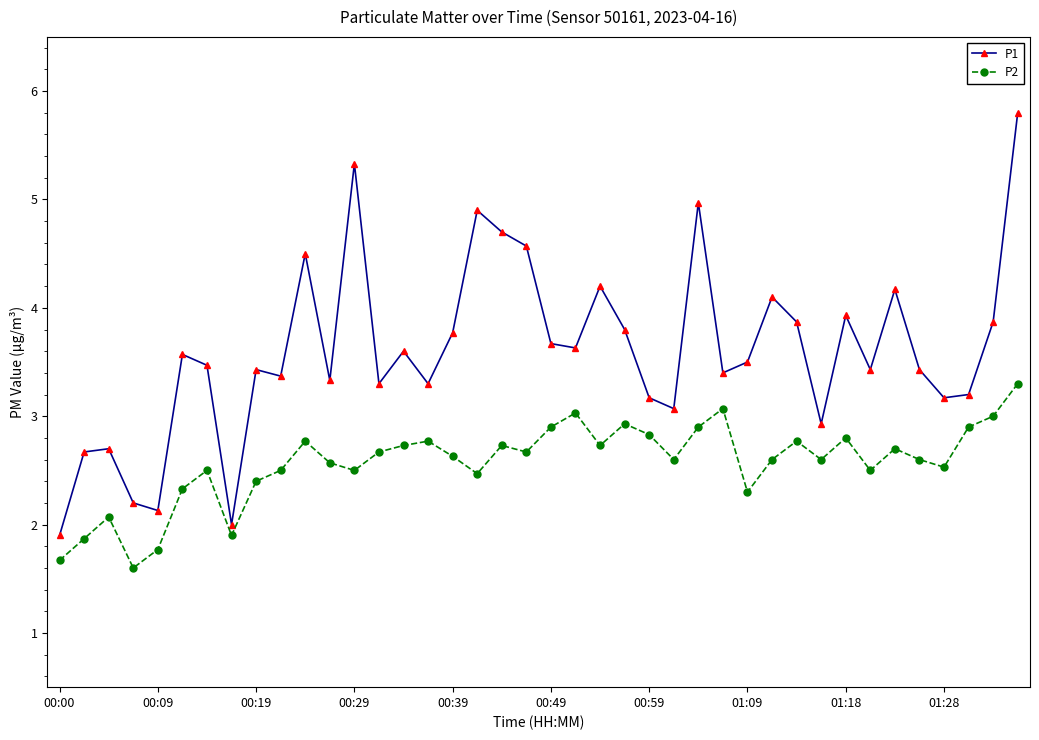

Which series has the widest spread of values?

P1